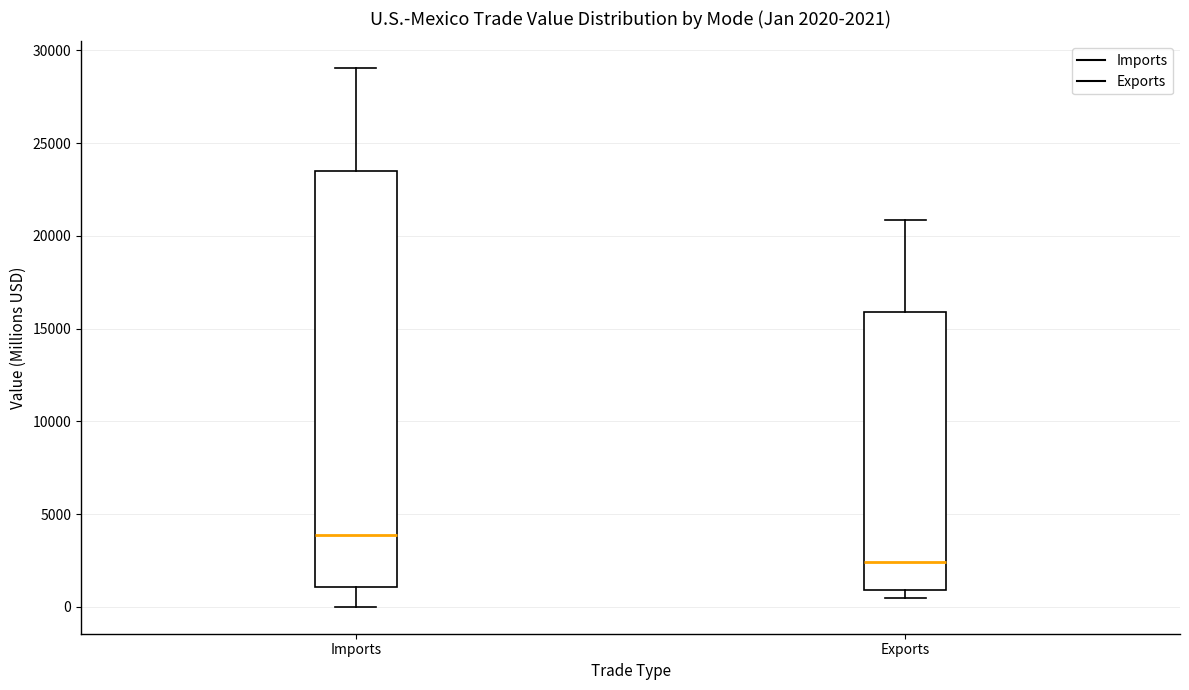

Which box has the highest median line?

Imports